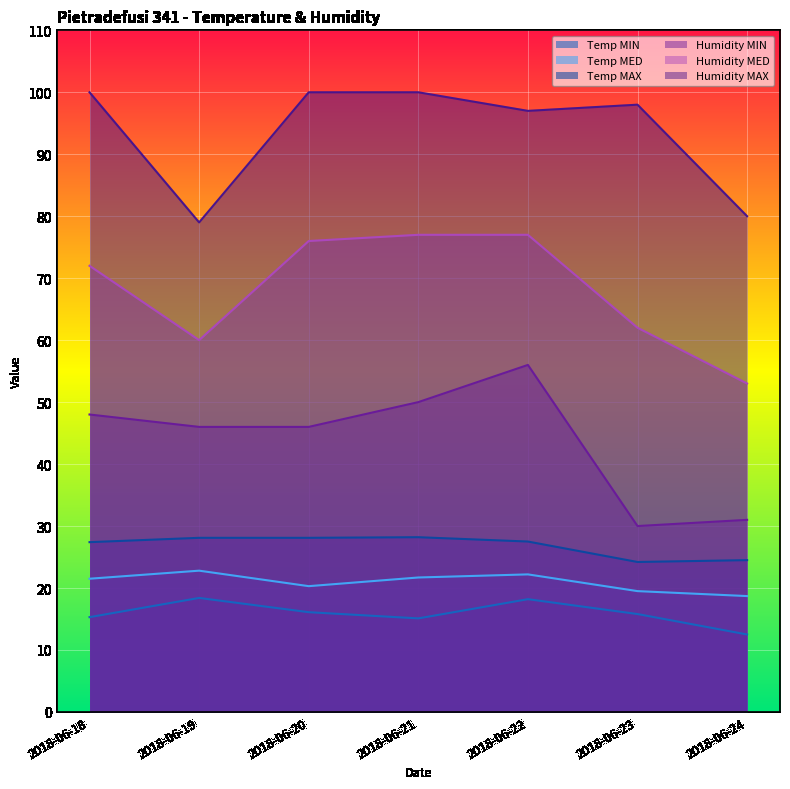

At which category does Temp MIN reach its first local peak?

2018-06-19